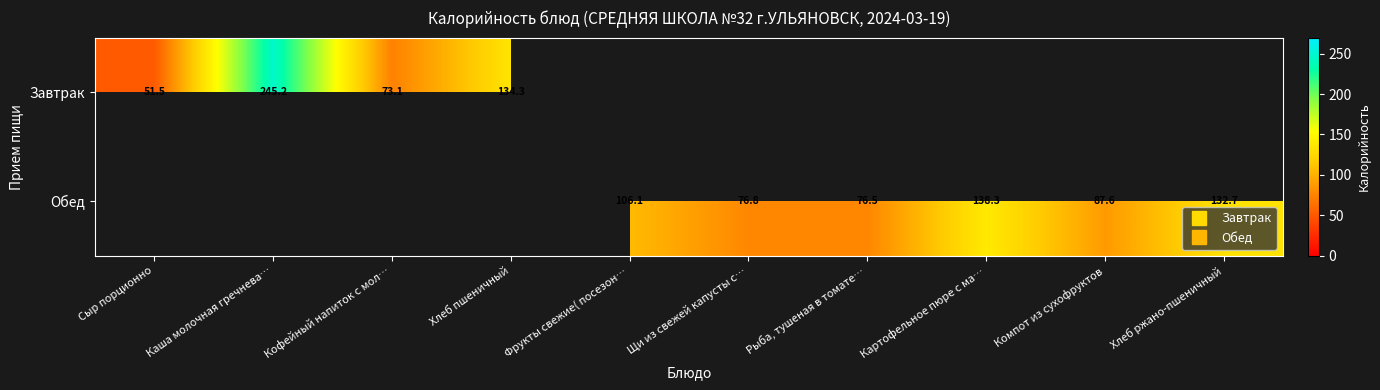

Rank the series by their average value, from lowest to highest.

Завтрак, Обед